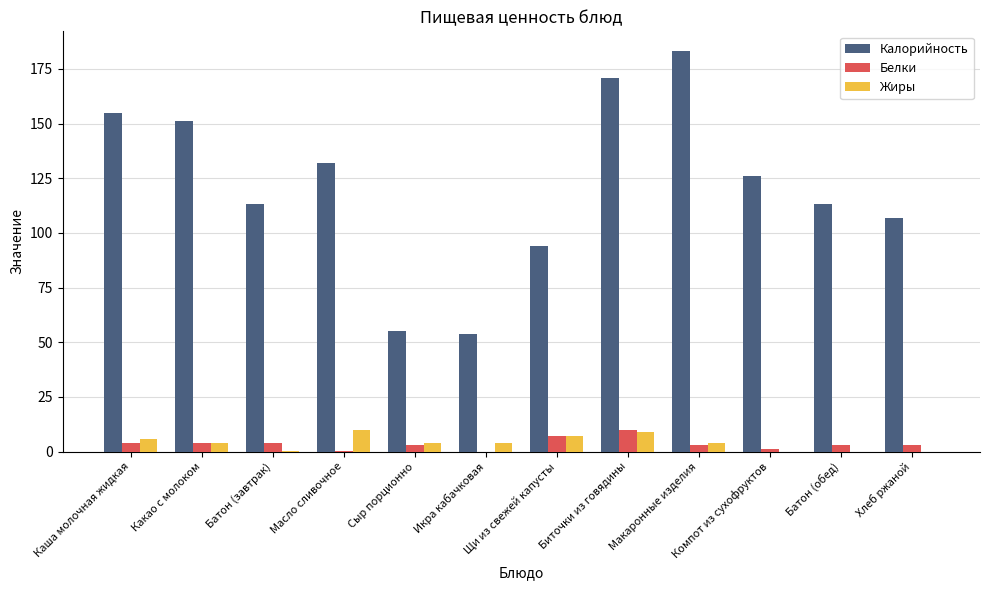

Is the value of Калорийность at Батон (завтрак) greater than the value of Белки at Компот из сухофруктов?

Yes